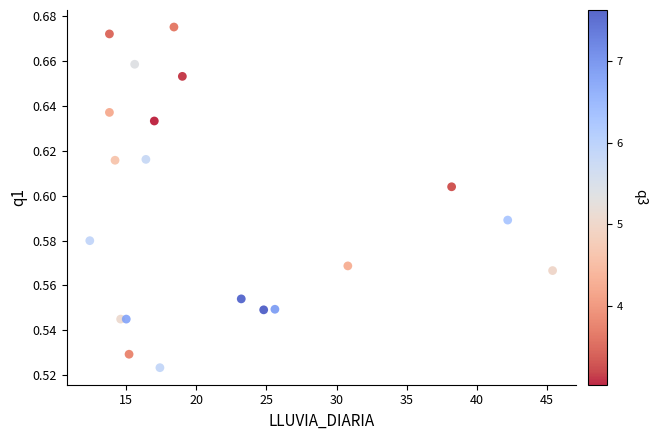

What is the range of X values (max minus min)?

33.0